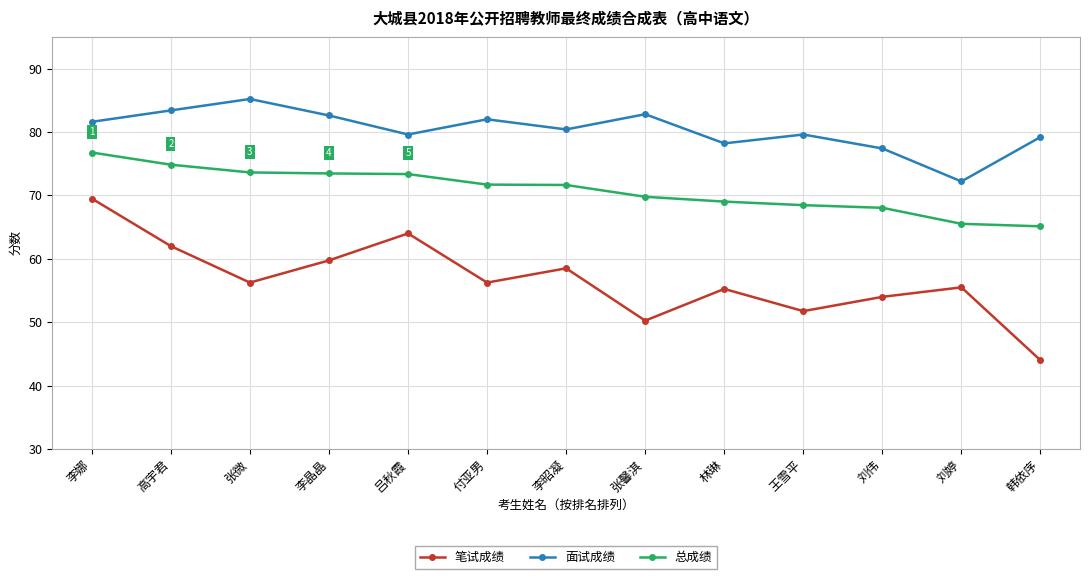

What is the label of the 3rd point from the left?

张微